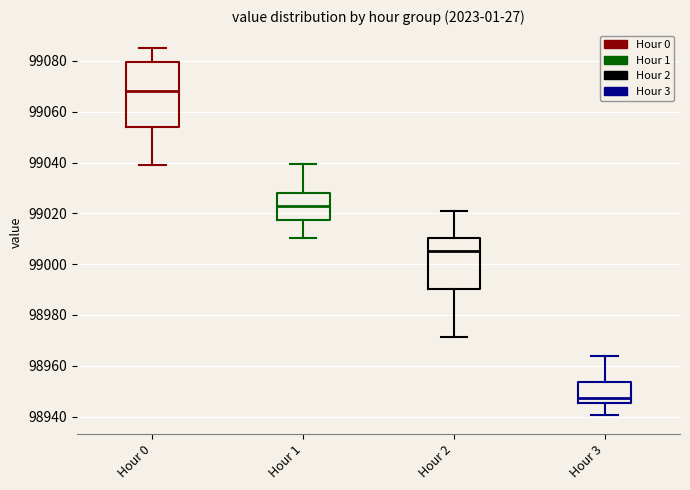

Which box has the lowest median line?

Hour 3